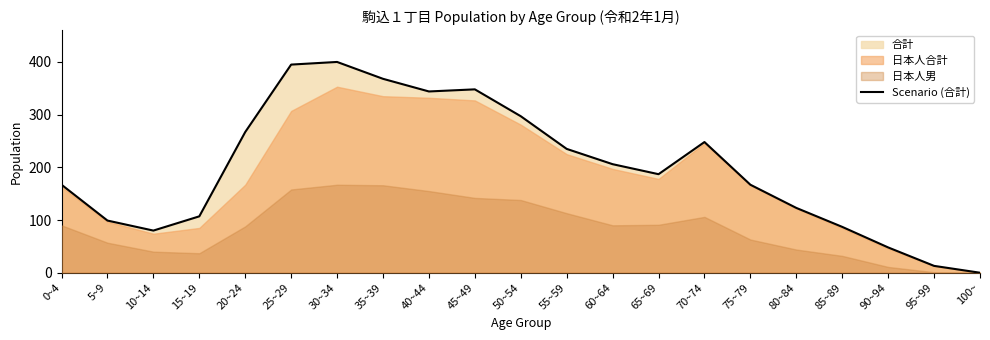

How many lines are shown in the chart?

1